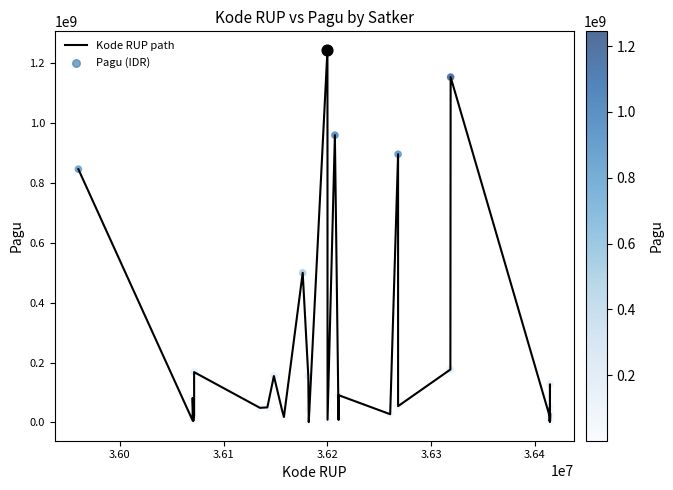

What is the greatest value displayed?

1244880000